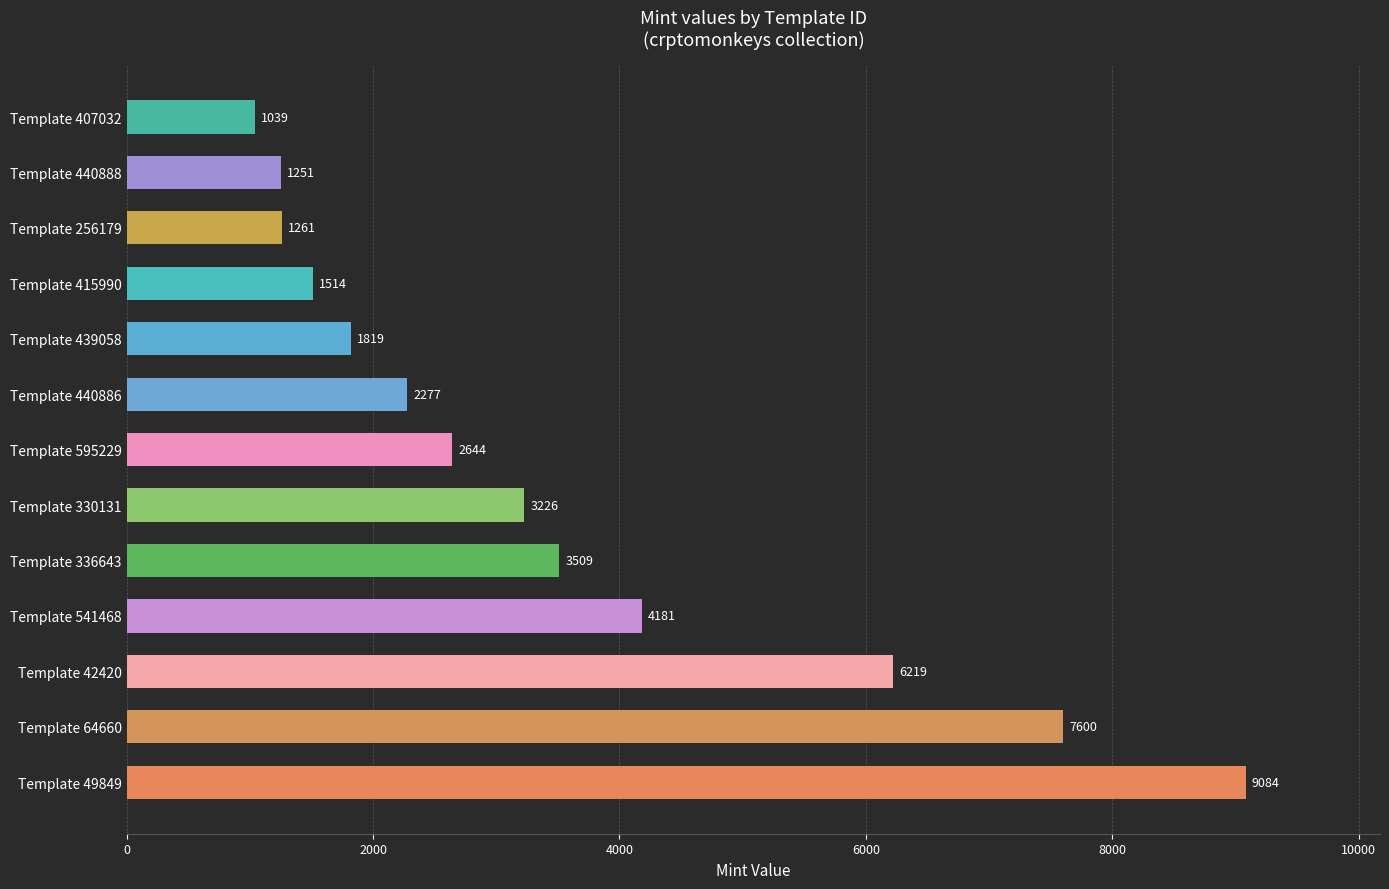

Reading bottom to top, extract all data points from this chart.

9084	7600	6219	4181	3509	3226	2644	2277	1819	1514	1261	1251	1039